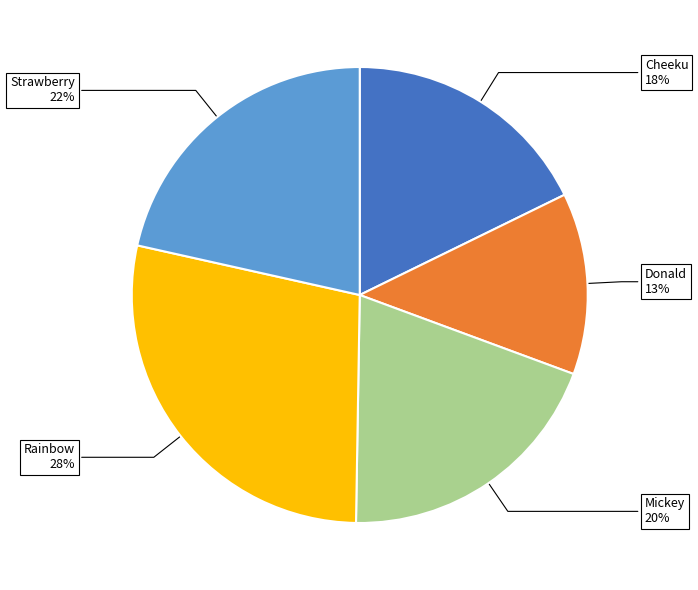

To the nearest percent, what is the average slice percentage?

20%